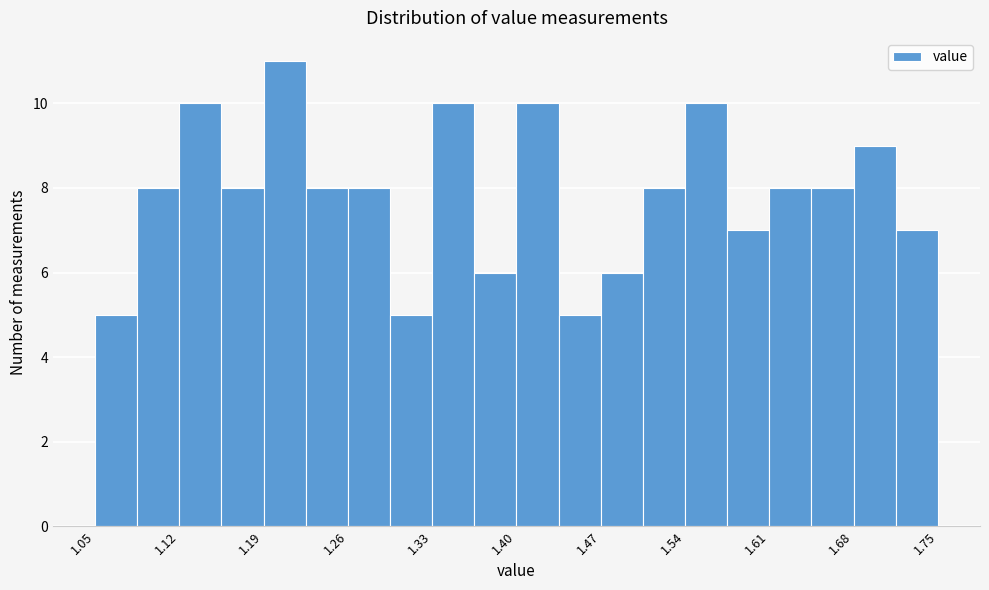

Read against the x-axis, roughly where is the centre of the tallest bar?

1.21